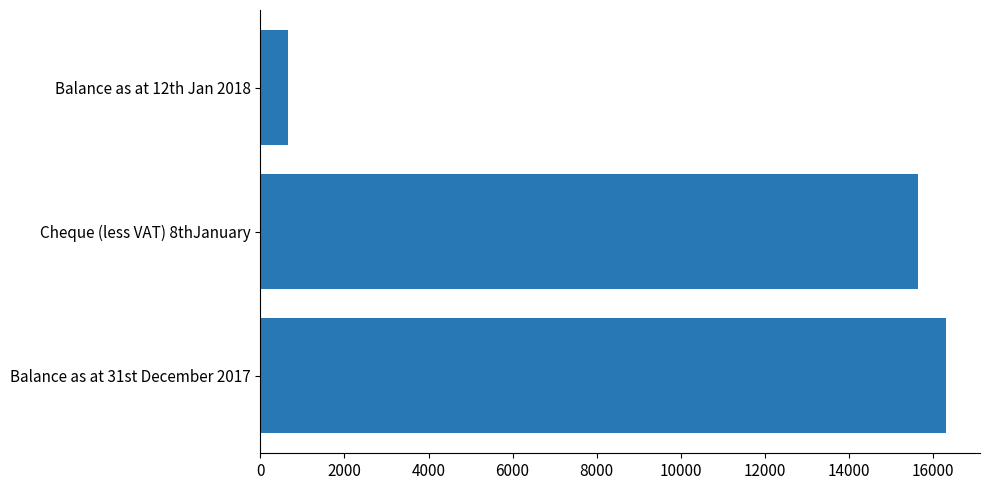

Which has a higher value, Cheque (less VAT) 8thJanuary or Balance as at 12th Jan 2018?

Cheque (less VAT) 8thJanuary